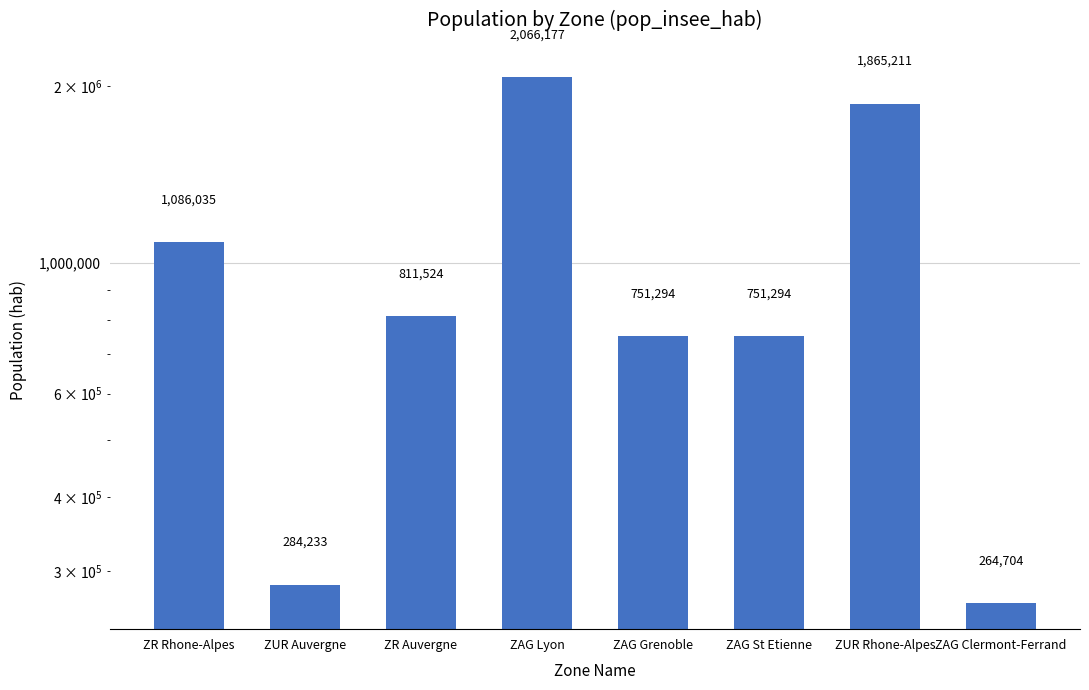

What is the difference between the second highest and minimum values?

1600507